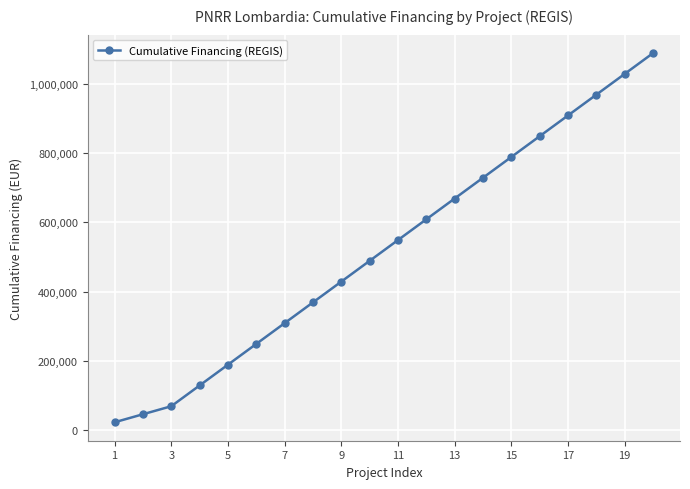

What is the maximum value shown in the chart?

1088863